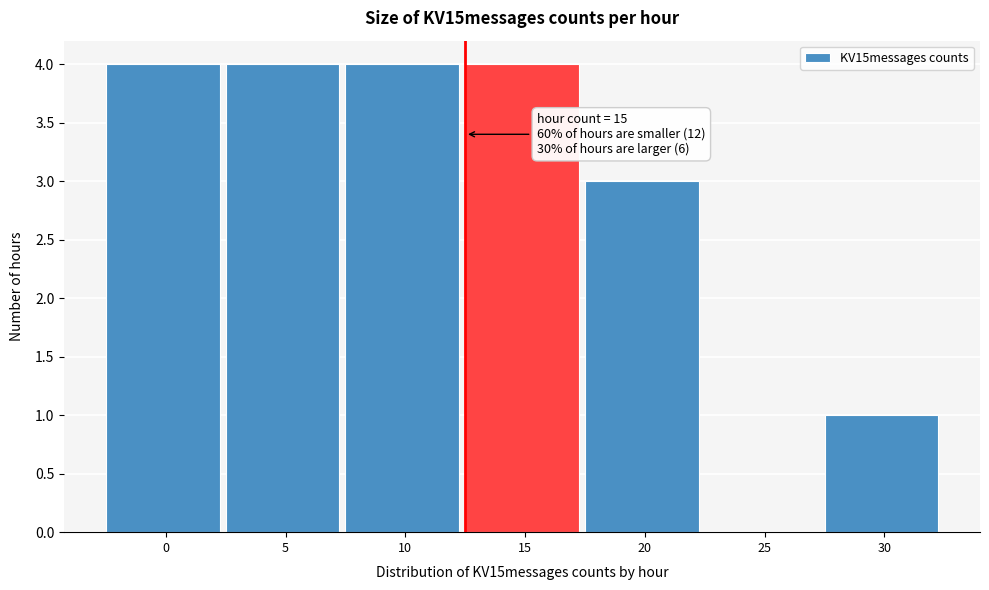

Reading left to right, list all the values displayed in this chart.

0=4	5=4	10=4	15=4	20=3	25=0	30=1